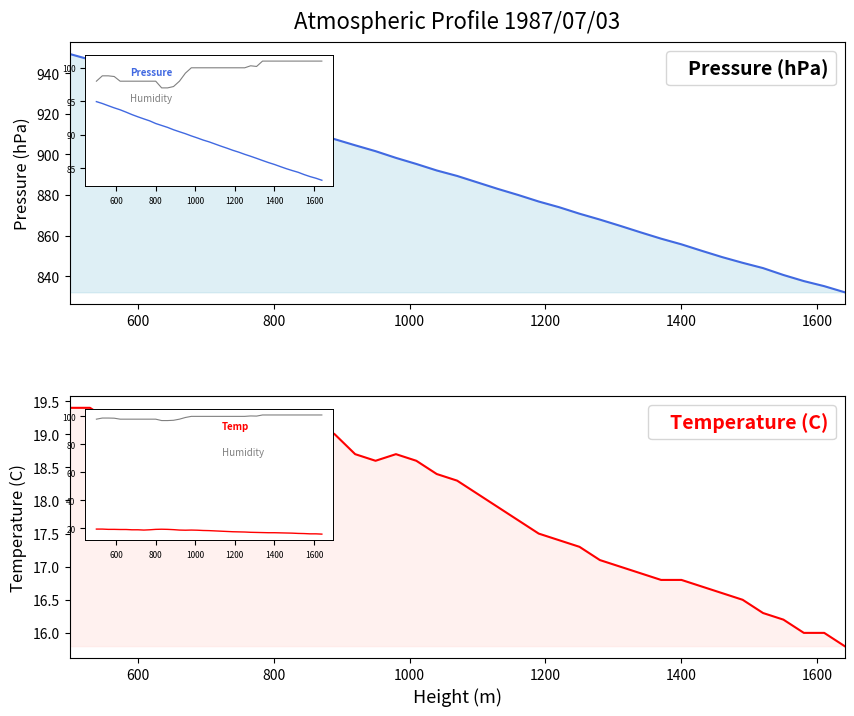

Reading right to left, extract all data points from this chart.

Pressure (hPa): 832.1	835.1	837.6	840.6	844.0	846.6	849.4	852.5	855.7	858.5	861.6	864.8	867.9	870.8	874.0	876.8	880.0	883.0	886.2	889.4	892.1	895.3	898.3	901.6	904.5	907.5	911.0	913.9	916.8	920.7	923.7	926.8	930.1	933.8	937.3	940.2	943.4	946.7	949.5
Temperature (C): 15.8	16.0	16.0	16.2	16.3	16.5	16.6	16.7	16.8	16.8	16.9	17.0	17.1	17.3	17.4	17.5	17.7	17.9	18.1	18.3	18.4	18.6	18.7	18.6	18.7	19.0	19.2	19.3	19.2	18.9	18.7	18.9	18.9	19.1	19.1	19.2	19.2	19.4	19.4